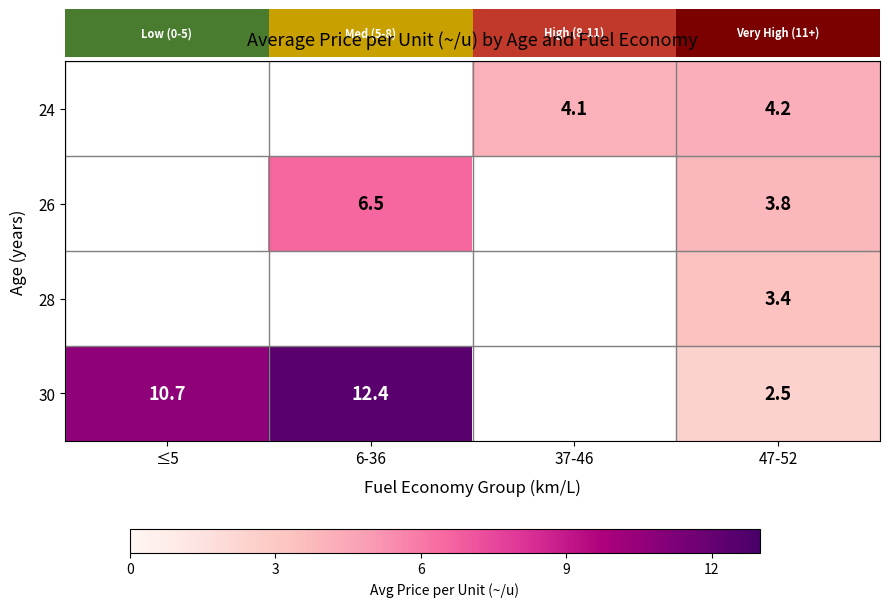

Between ≤5 and 37-46, which is larger?

37-46